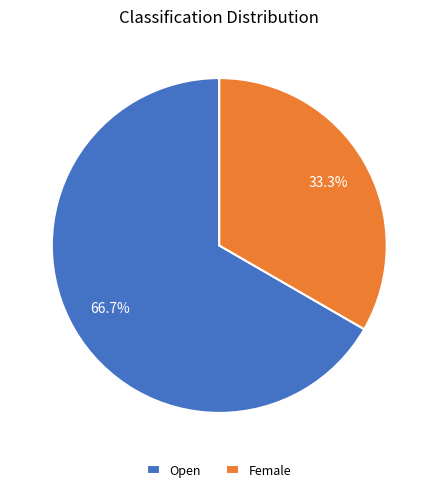

Does any single category account for the majority?

Yes